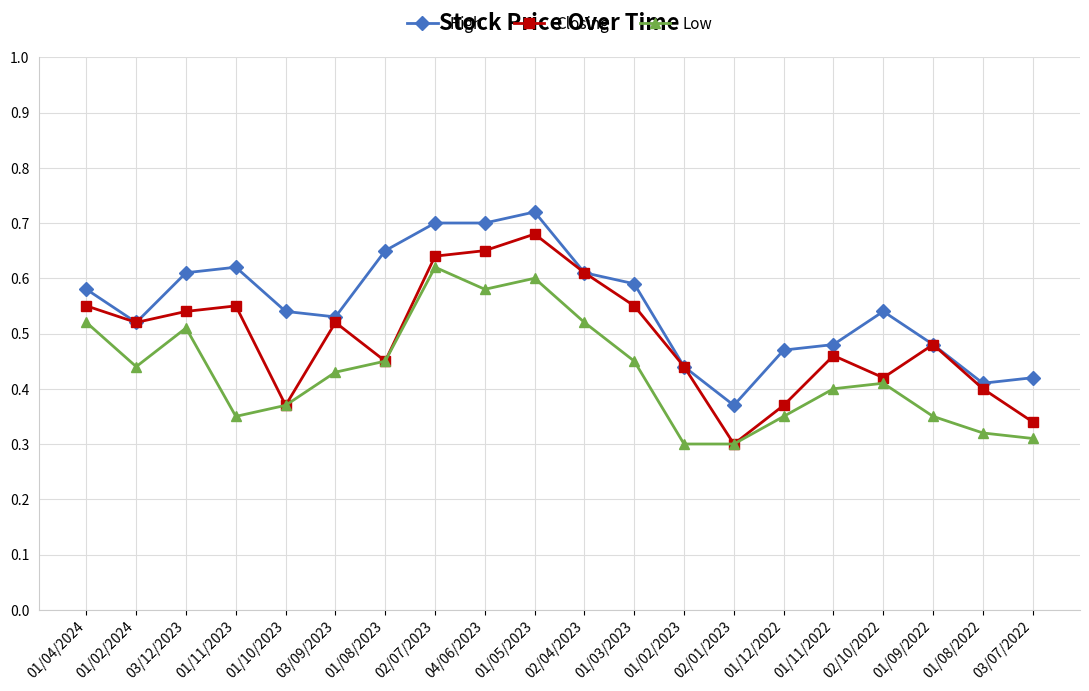

Where is the first local minimum for High?

01/02/2024